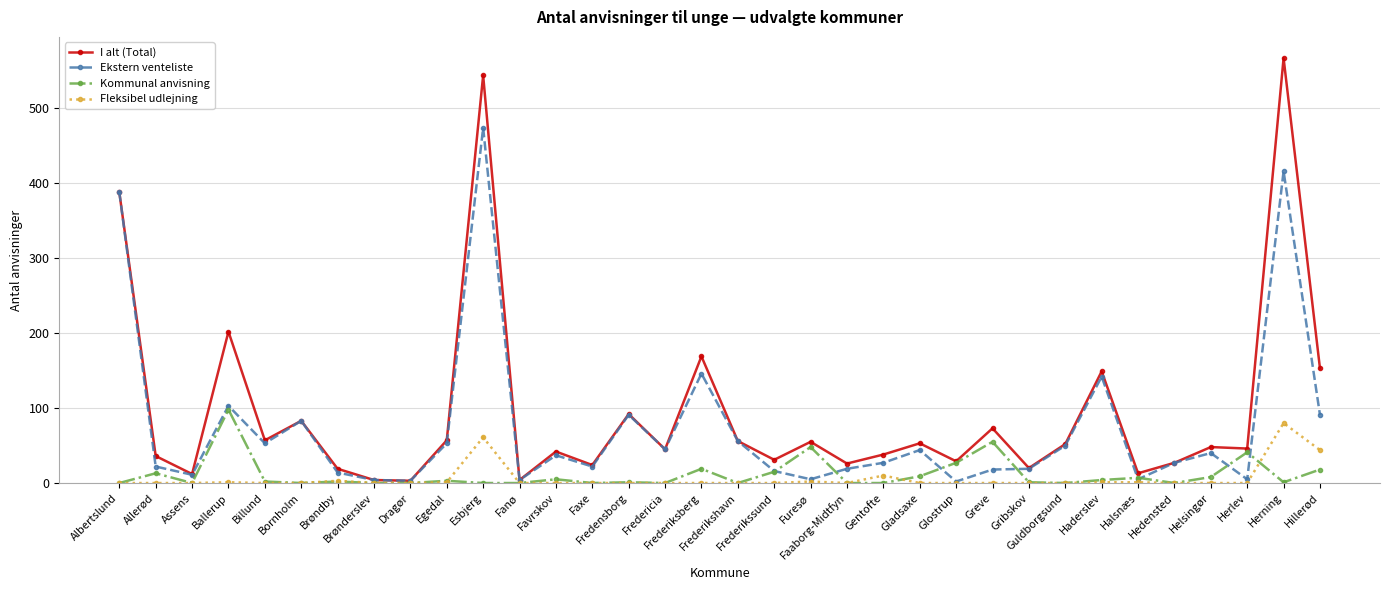

Is it true that Fleksibel udlejning equals -26 at Albertslund?

False